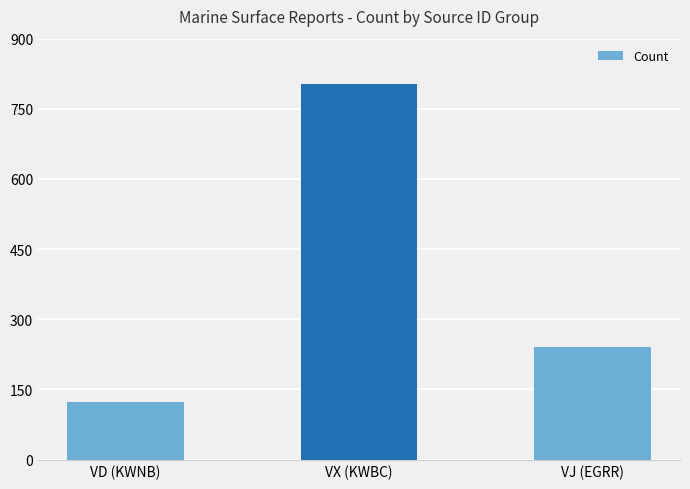

Reading left to right, extract all data points from this chart.

VD (KWNB)=124	VX (KWBC)=802	VJ (EGRR)=240